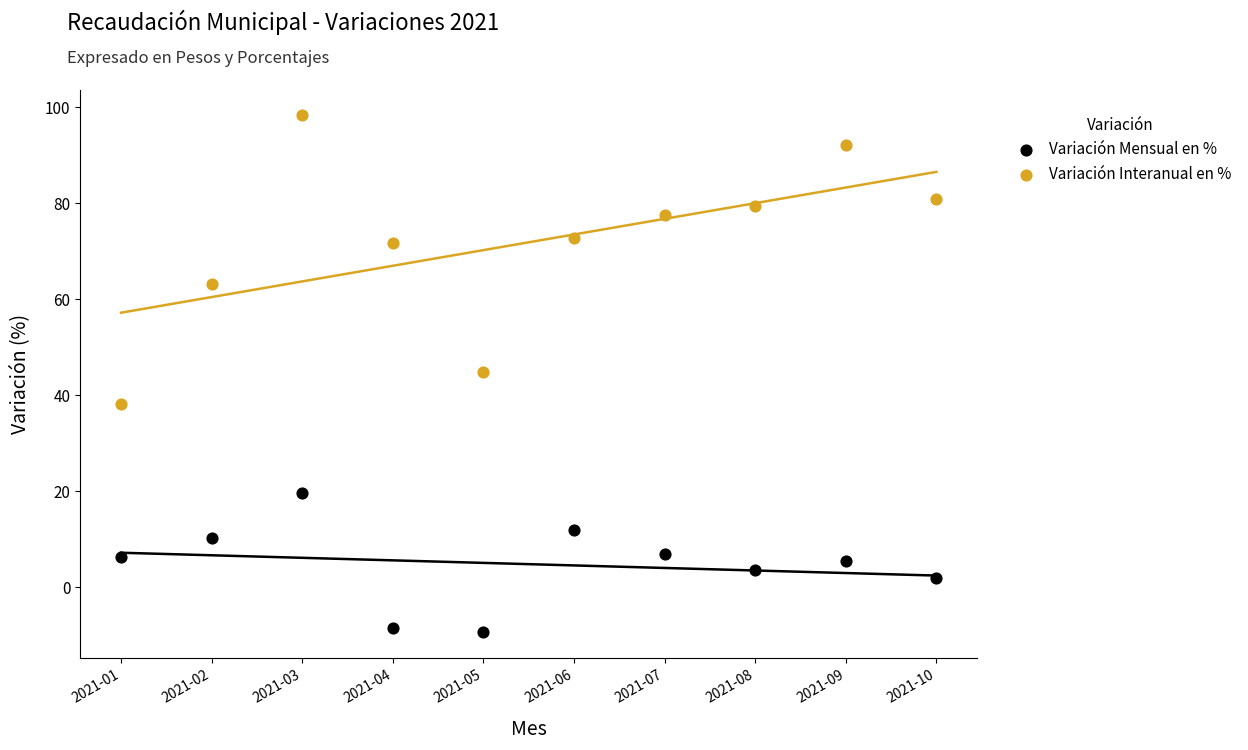

Across all data points, what is the range of X values (max minus min)?

9.0